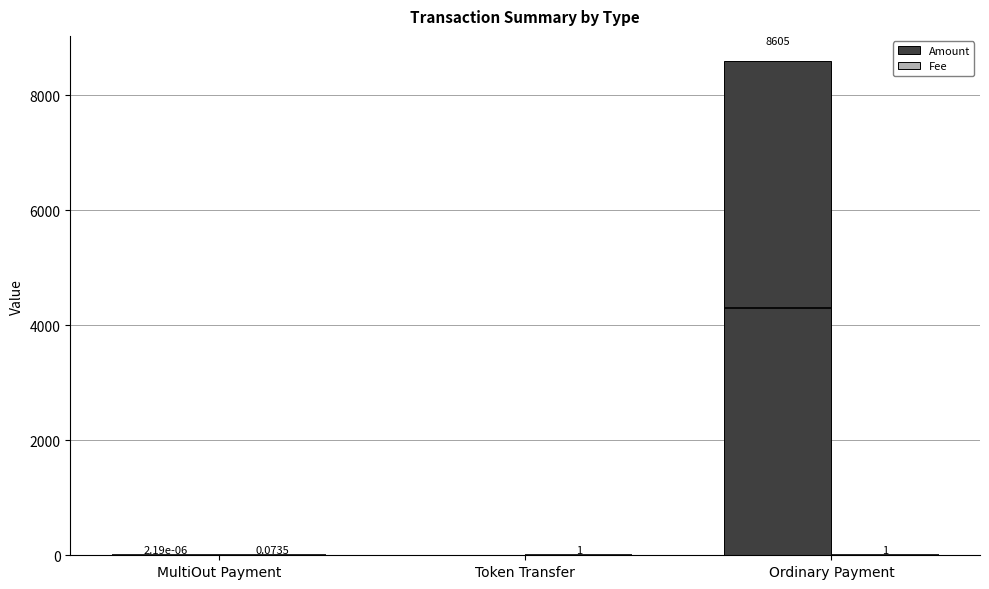

Reading right to left, what are all the values shown in this chart?

Amount: Ordinary Payment=8605.0	Token Transfer=0.0	MultiOut Payment=0.0
Fee: Ordinary Payment=1.0	Token Transfer=1.0	MultiOut Payment=0.1